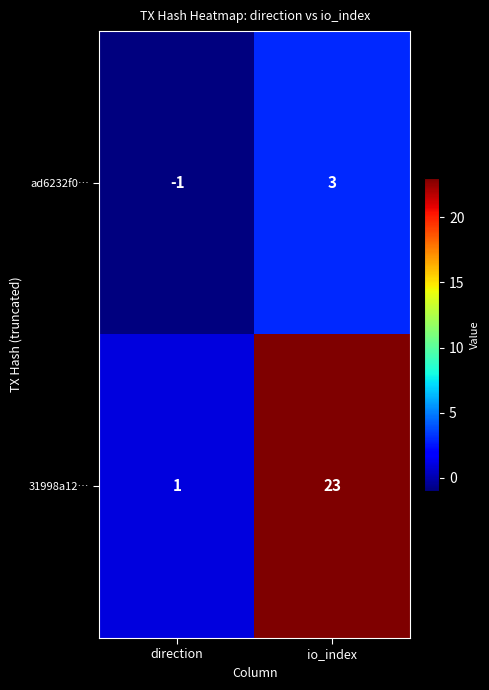

Which series changed the most between direction and io_index?

31998a12…